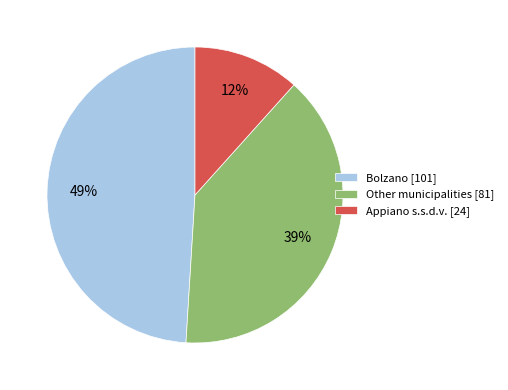

What is the largest slice in the pie chart?

Bolzano [101]